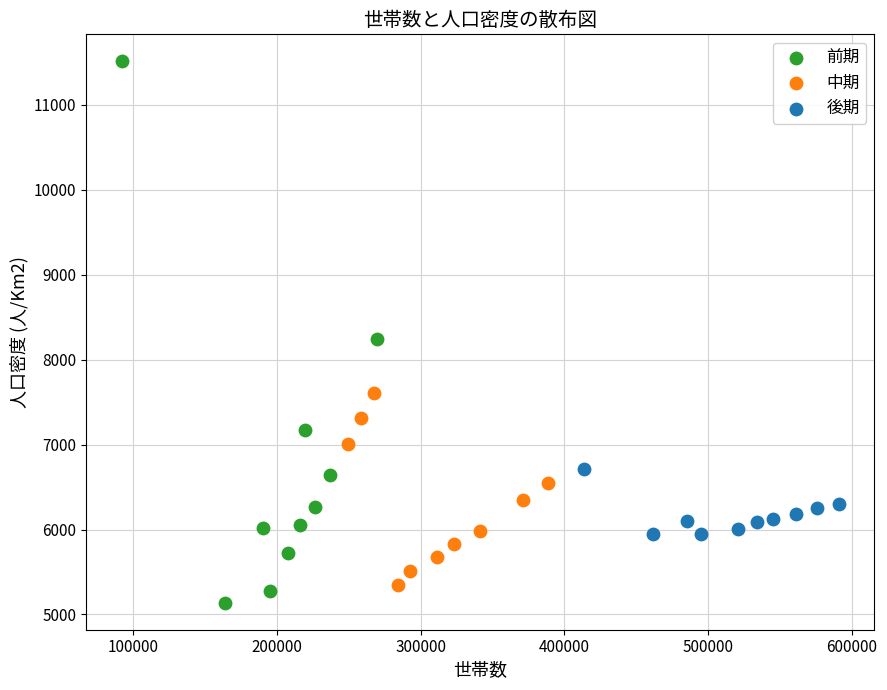

Which series reaches the maximum Y coordinate?

前期